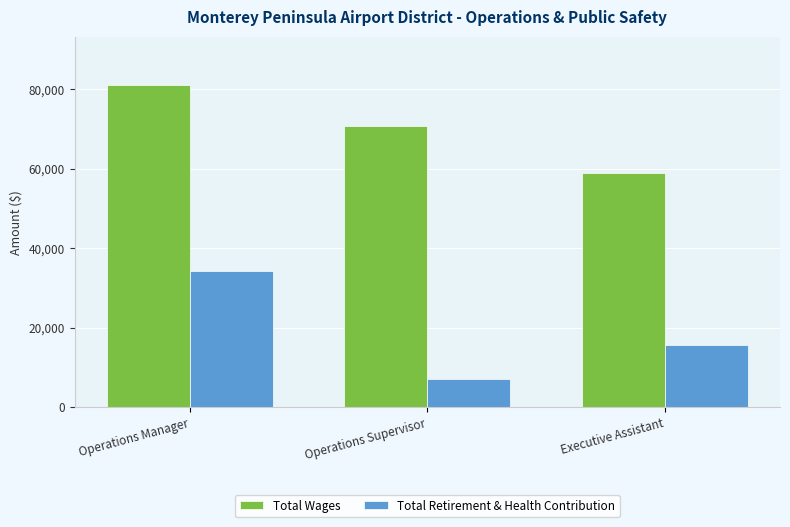

At Operations Supervisor, list the series in order from smallest to largest.

Total Retirement & Health Contribution, Total Wages